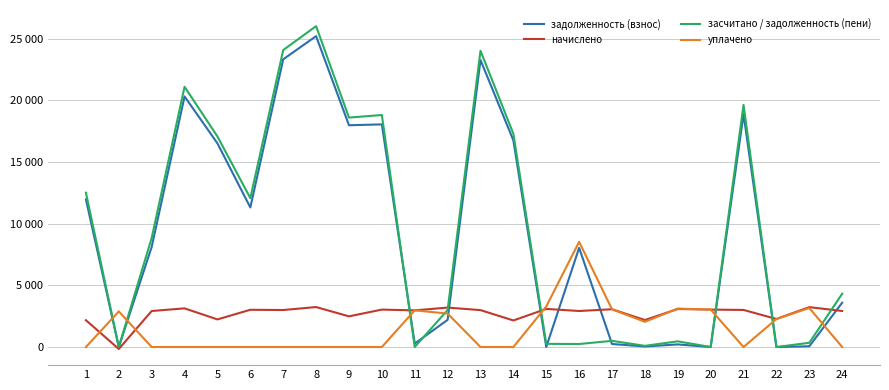

What are all the series names shown in the legend?

задолженность (взнос), начислено, засчитано / задолженность (пени), уплачено